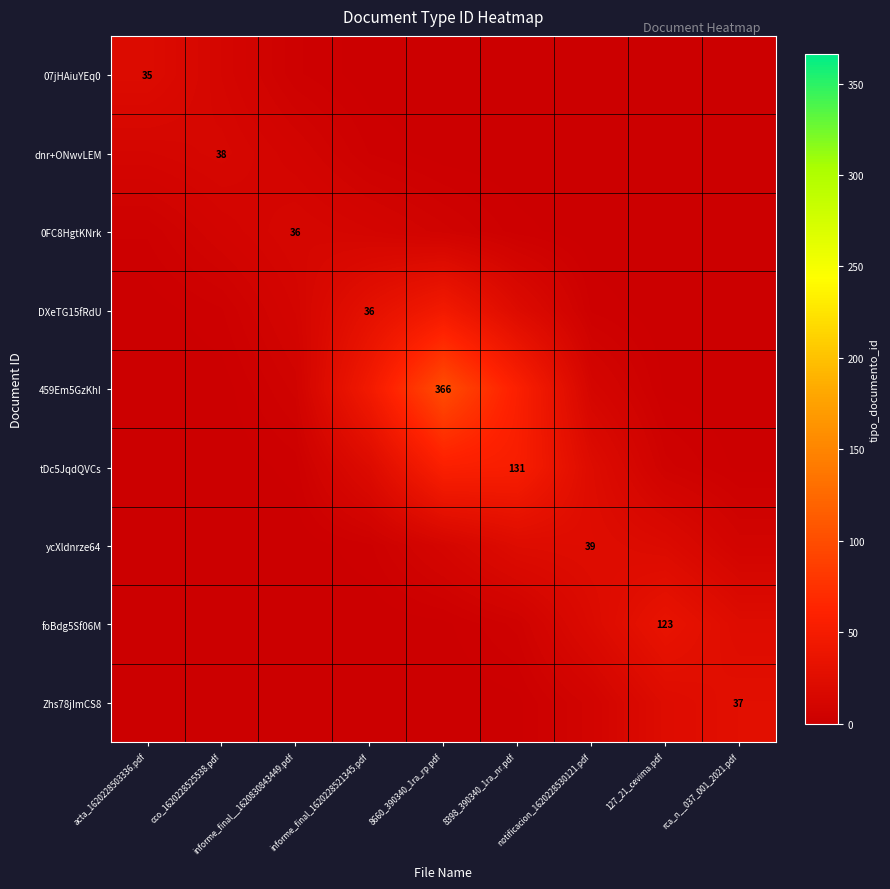

What is the difference between the ycXldnrze64 values at informe_final__1620830843449.pdf and 127_21_cevima.pdf?

19.1